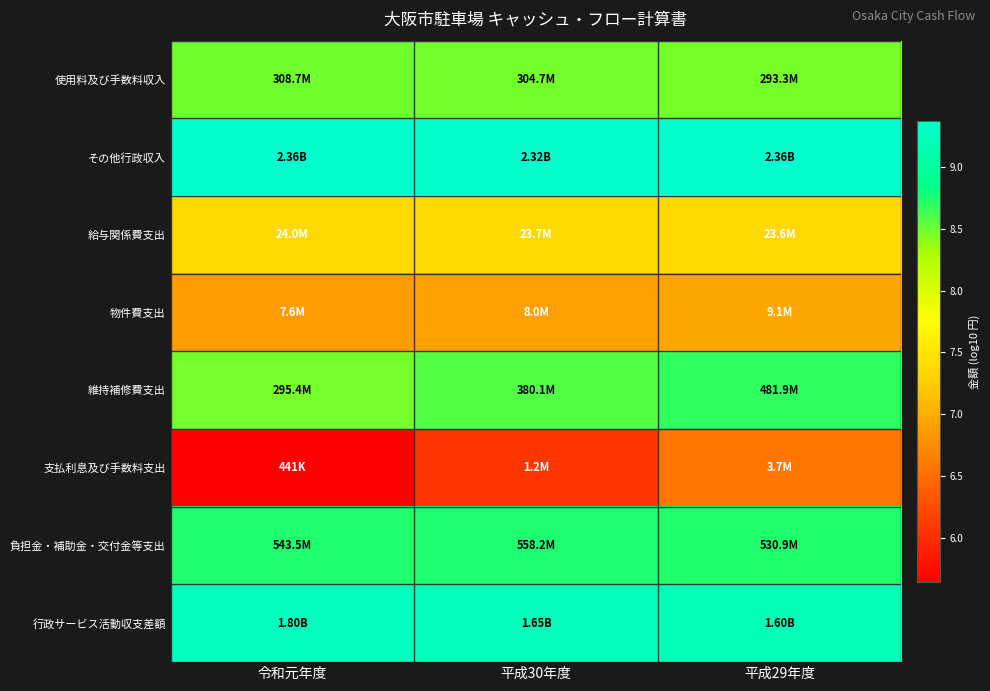

Which has a higher value, 令和元年度 or 平成29年度?

令和元年度